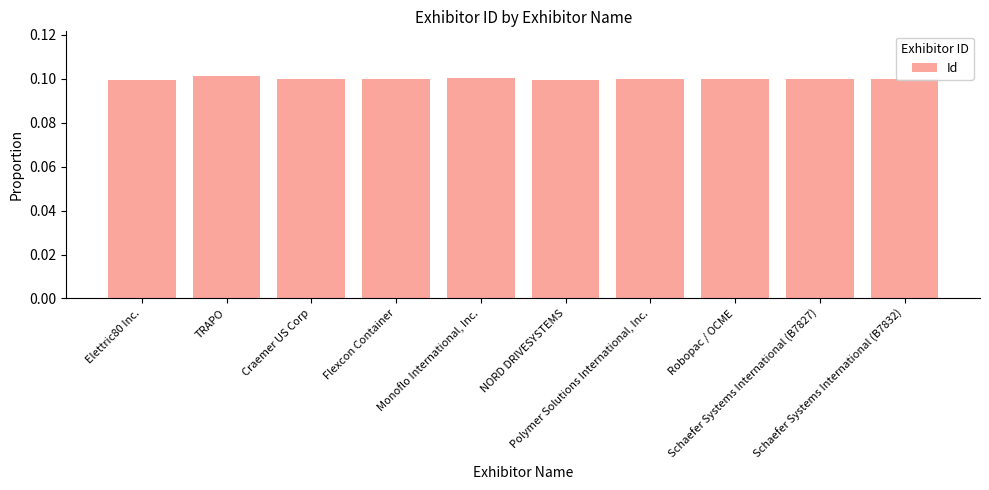

What is the label of the 9th bar from the right?

TRAPO